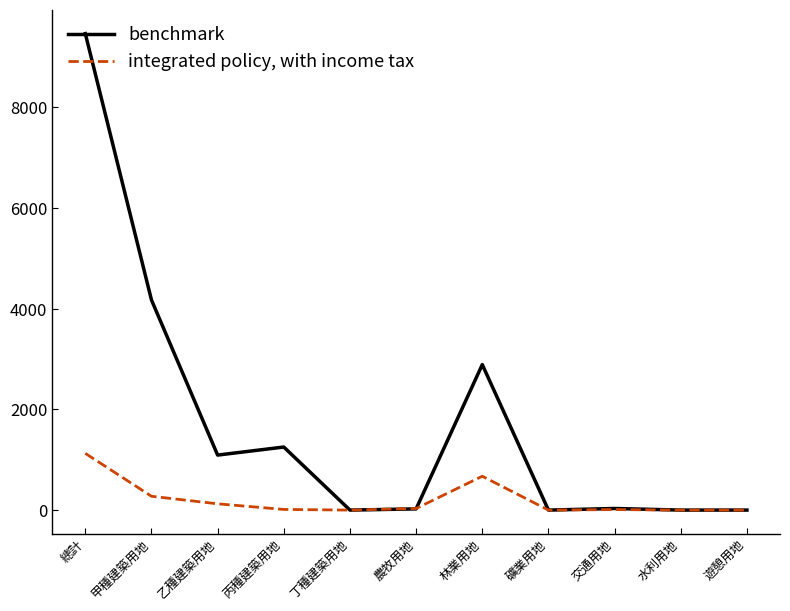

What is the difference between the integrated policy, with income tax values at 礦業用地 and 乙種建築用地?

124.7